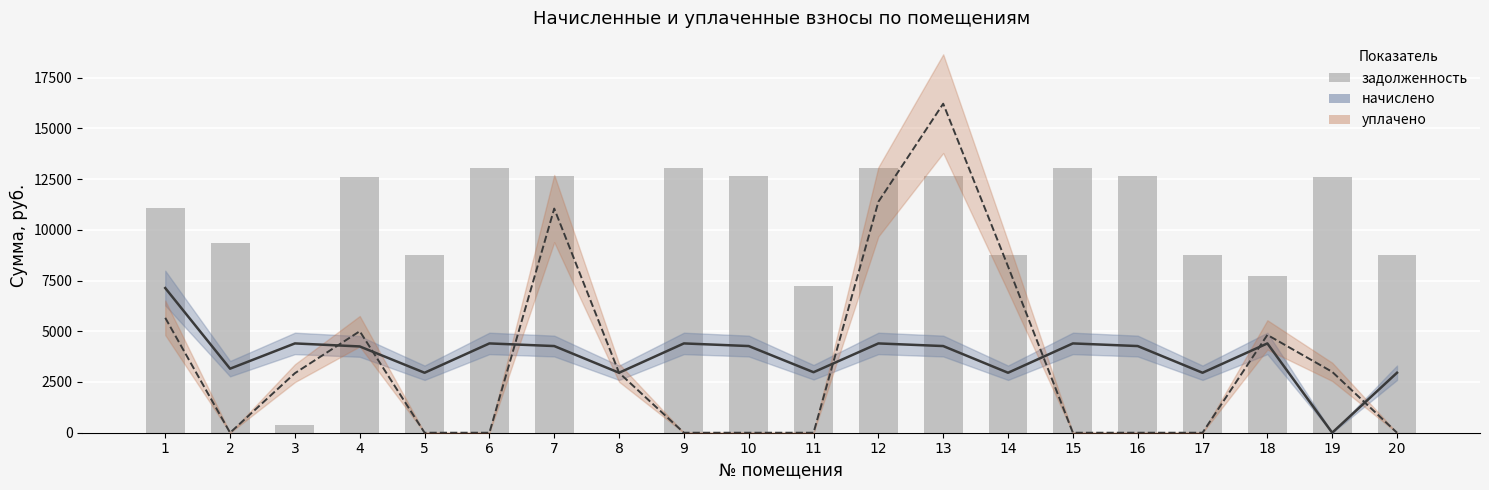

At which label does начислено reach its minimum?

19